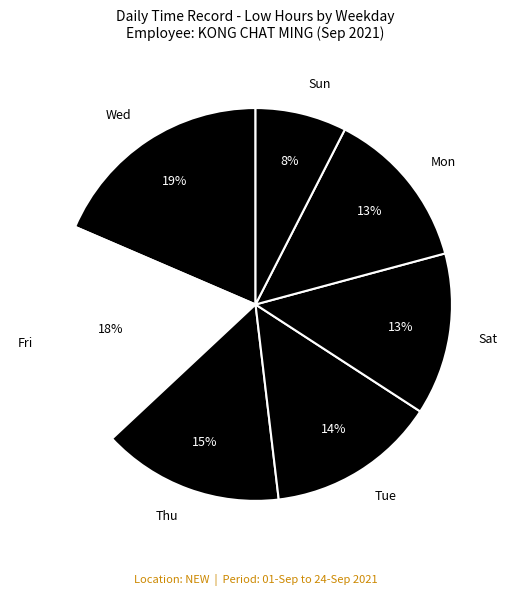

True or false: Tue accounts for 27% of the total.

False